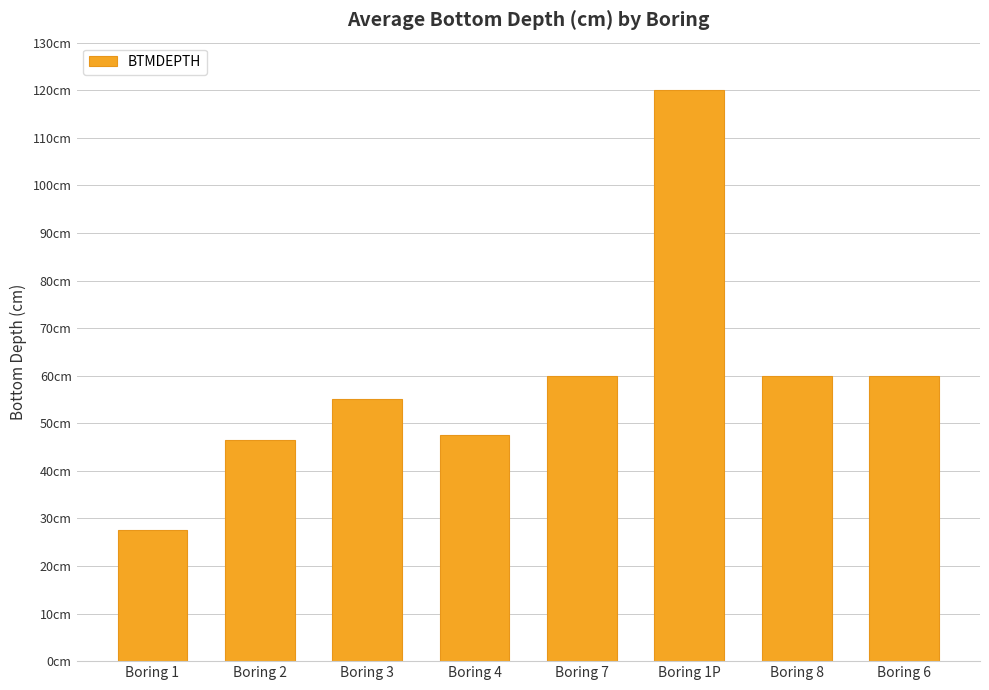

What is the difference between the values at Boring 2 and Boring 3?

8.5